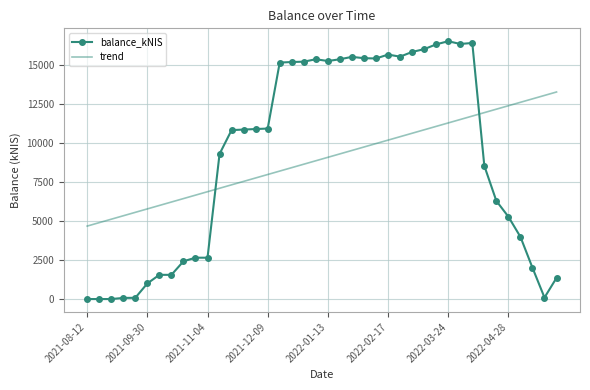

After their last crossing, which series has the higher values: trend or balance_kNIS?

trend